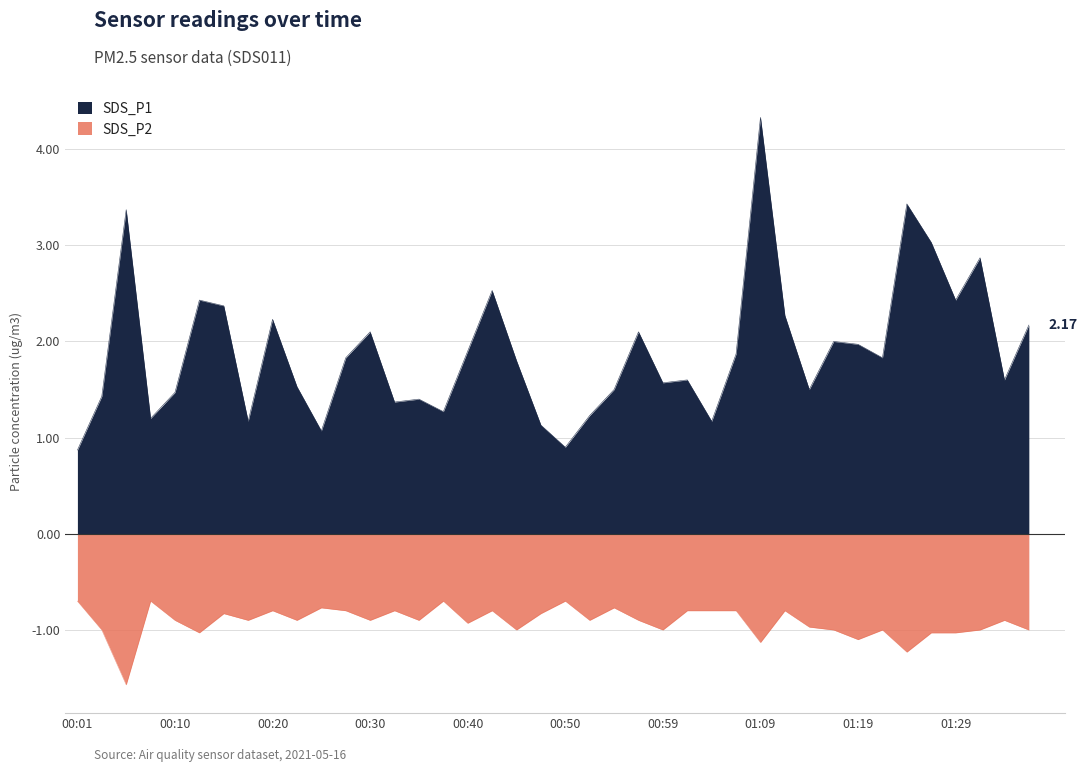

Rank the series by their average value, from lowest to highest.

SDS_P2, SDS_P1